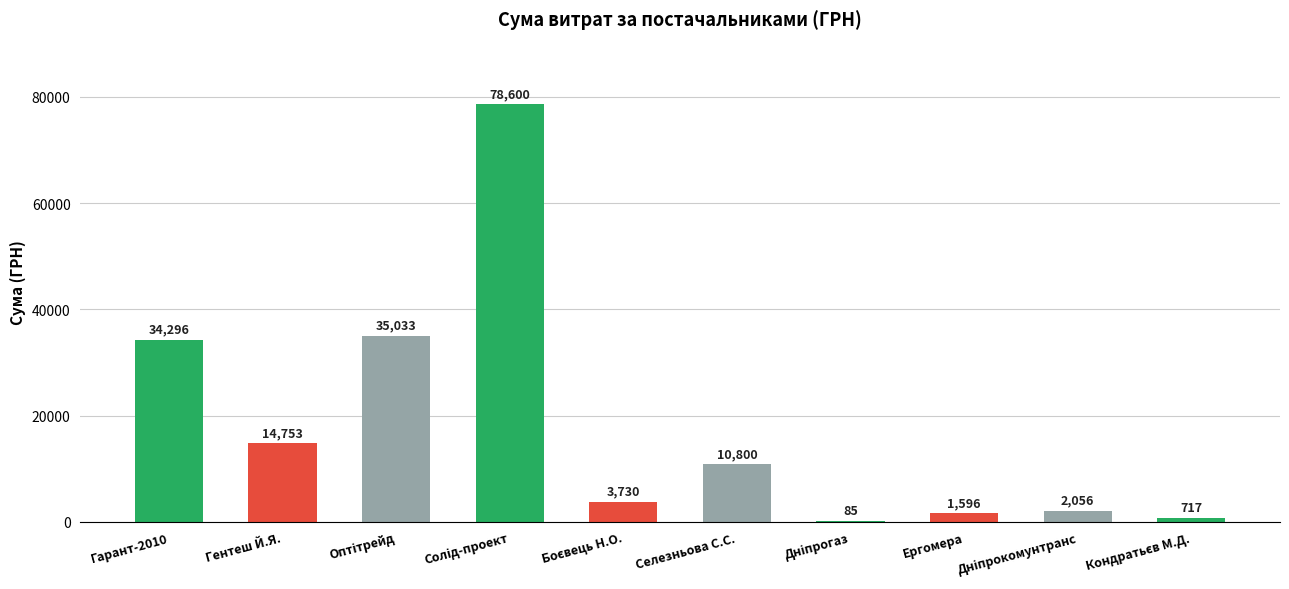

Is it true that the value at Селезньова С.С. is 10800.0?

True